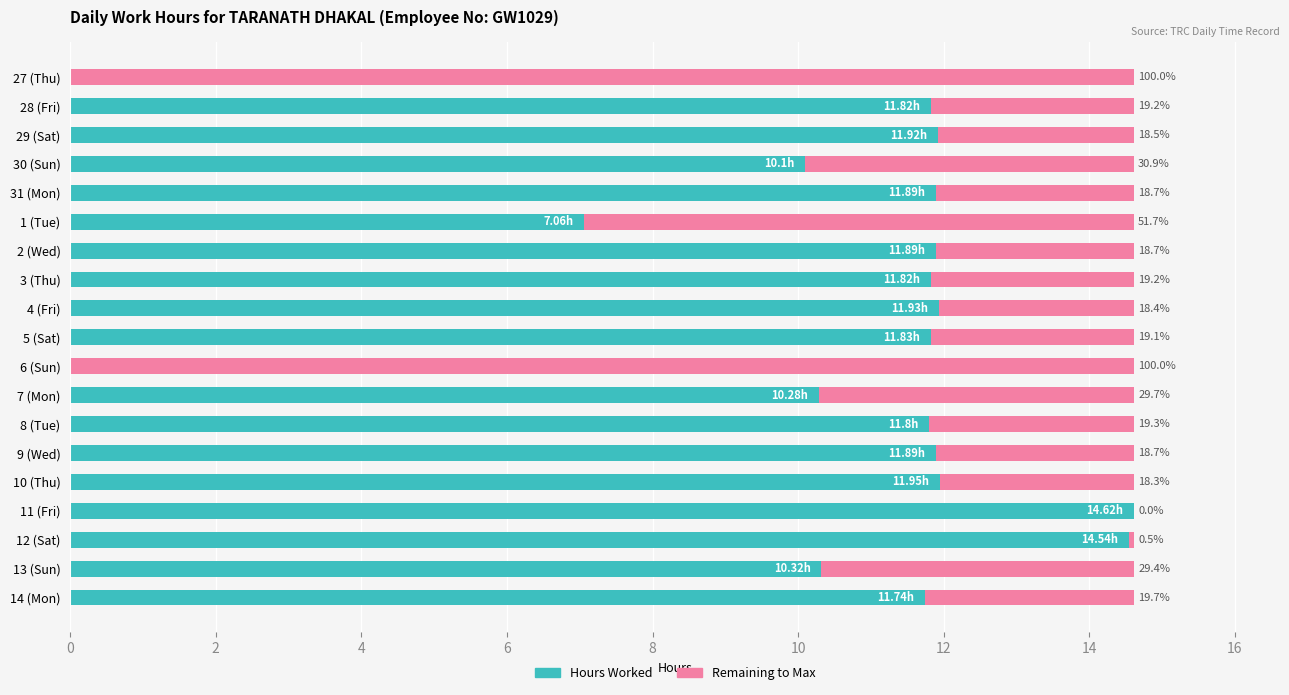

At how many categories does at least one series exceed 13?

4